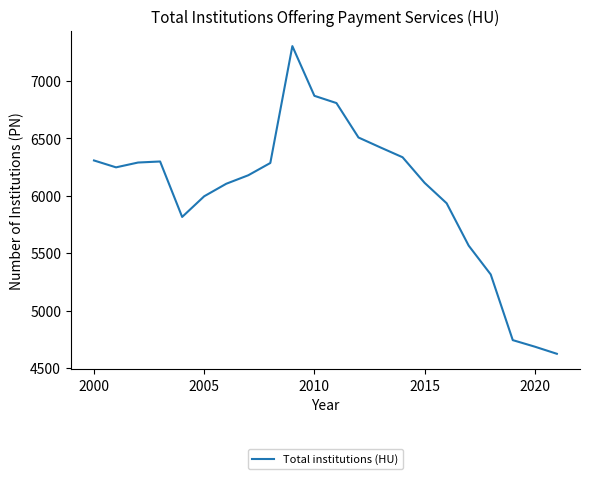

What is the difference between the maximum and minimum values?

2680